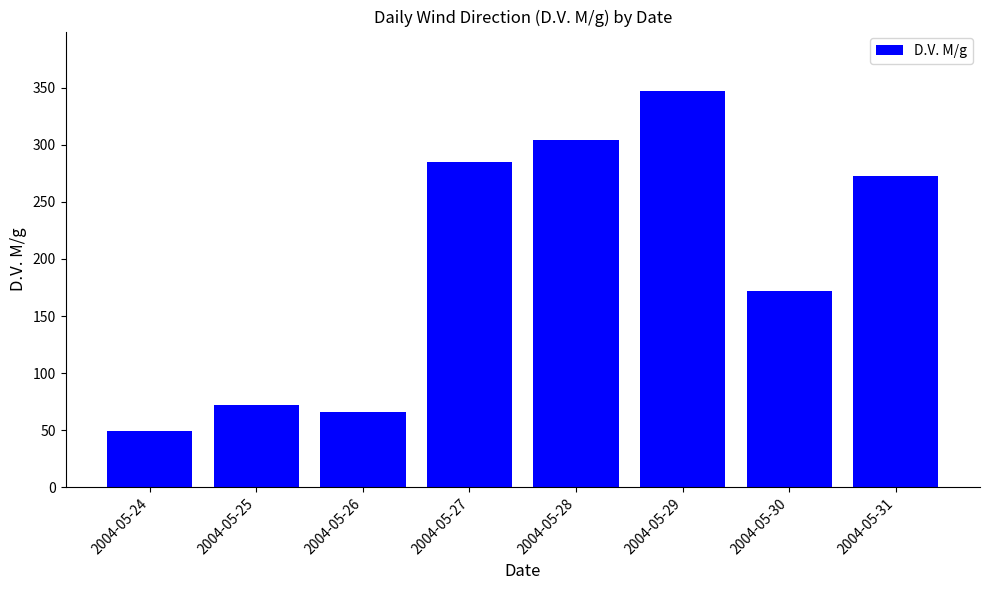

What is the smallest value displayed?

49